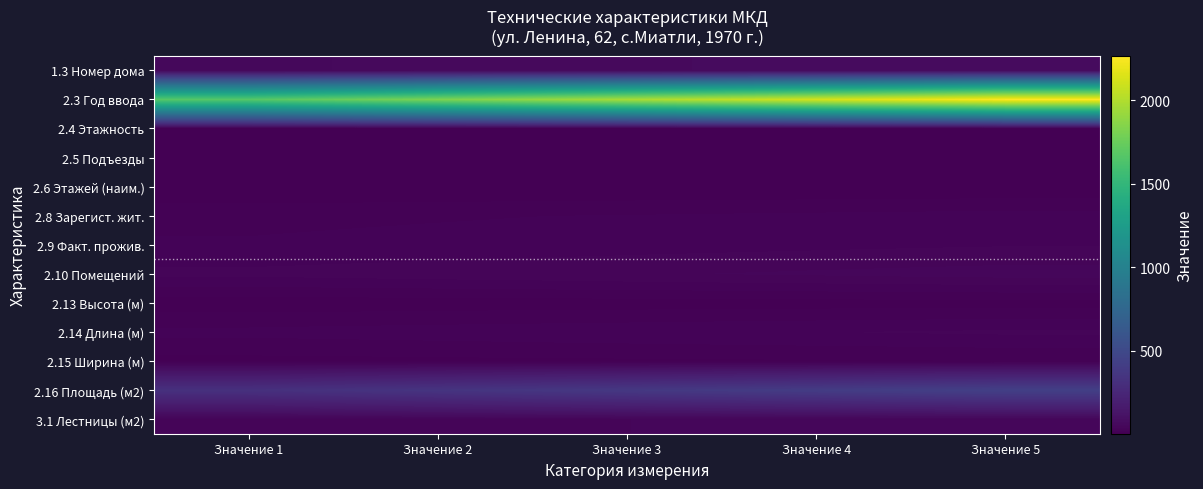

Between Значение 4 and Значение 5, which is larger?

Значение 5